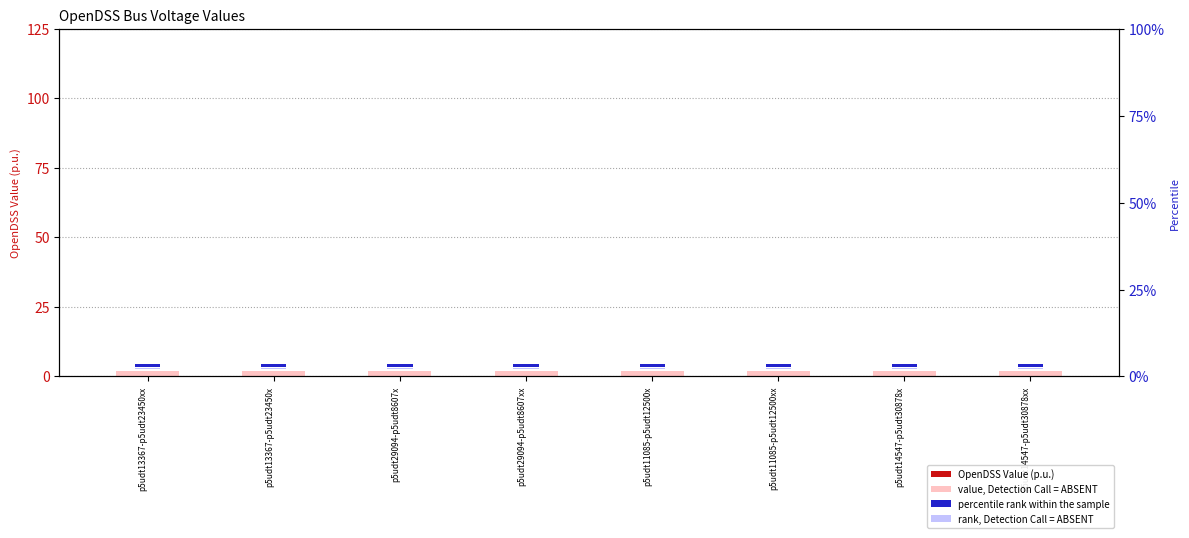

Where is percentile rank within the sample nearest to the value 0?

p5udt13367-p5udt23450xx